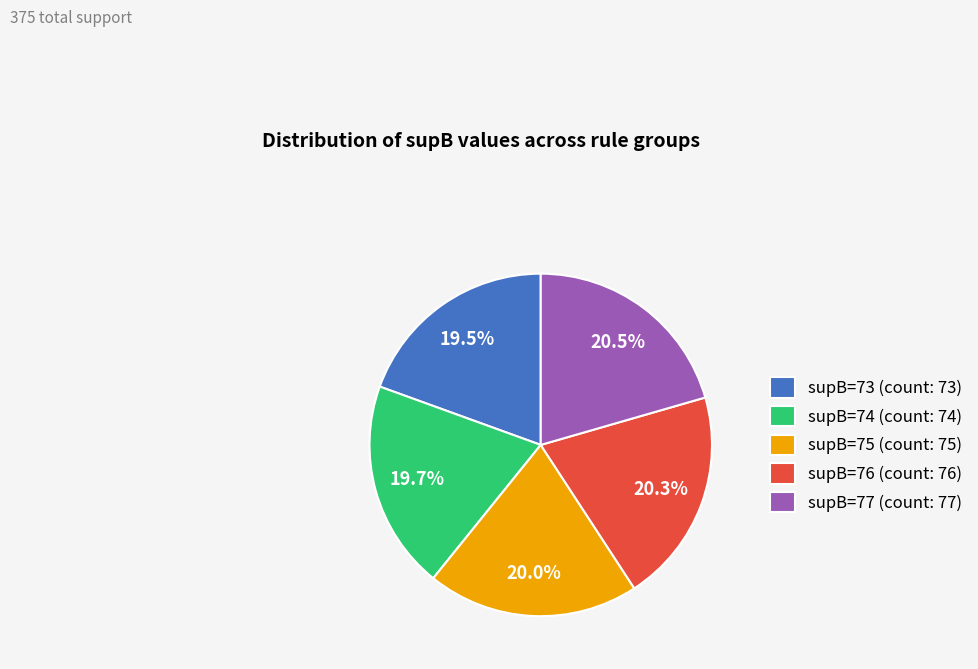

Approximately how many times larger is the value at supB=75 (count: 75) compared to supB=77 (count: 77)?

1.0